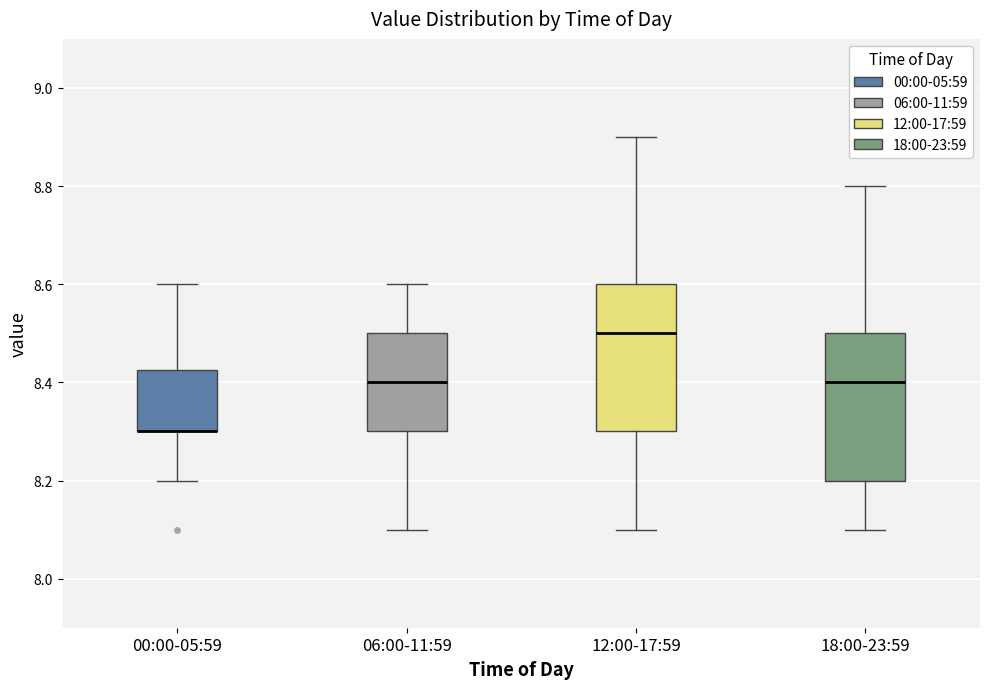

Reading left to right, transcribe this box plot: for each box, give where its median line is, the range the box spans, and where its two whiskers end, as read against the y-axis. The values are not printed on the chart, so give them approximately, as read against the axis.

00:00-05:59: median 8.30 (drawn on the box's lower edge), box 8.30 to 8.42, whiskers 8.20 to 8.60
06:00-11:59: median 8.40, box 8.30 to 8.50, whiskers 8.10 to 8.60
12:00-17:59: median 8.50, box 8.30 to 8.60, whiskers 8.10 to 8.90
18:00-23:59: median 8.40, box 8.20 to 8.50, whiskers 8.10 to 8.80